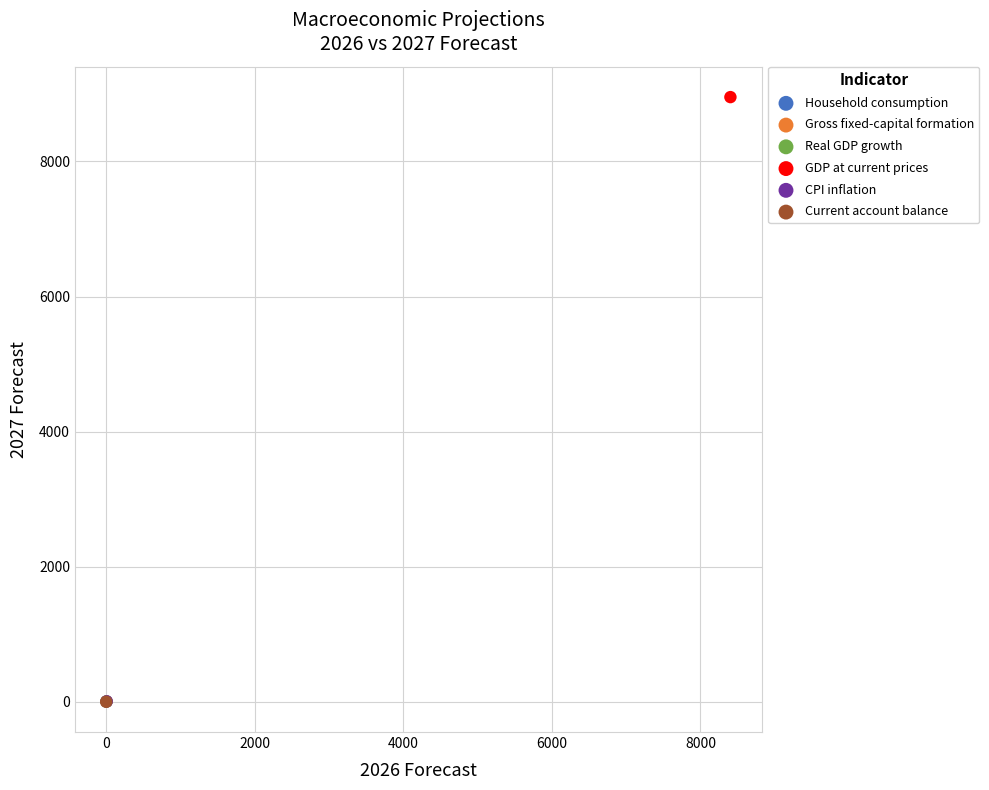

Which series reaches the maximum Y coordinate?

GDP at current prices